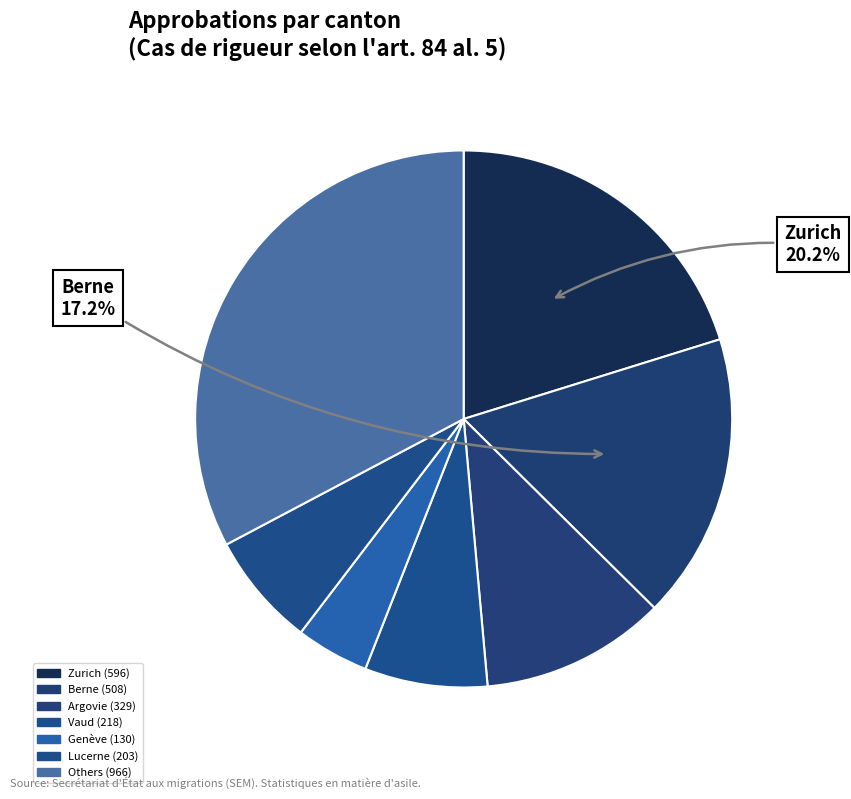

How many slices are in this pie chart?

7